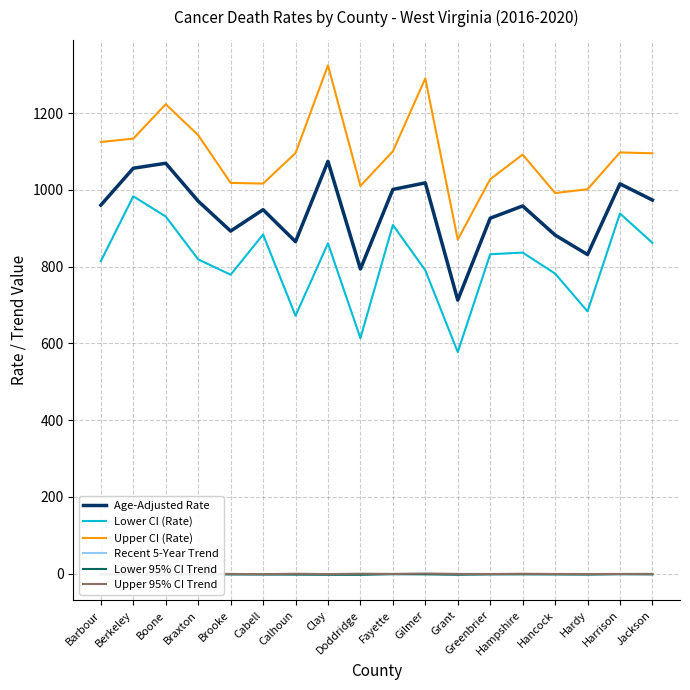

At which category does the chart reach its minimum across all series?

Doddridge